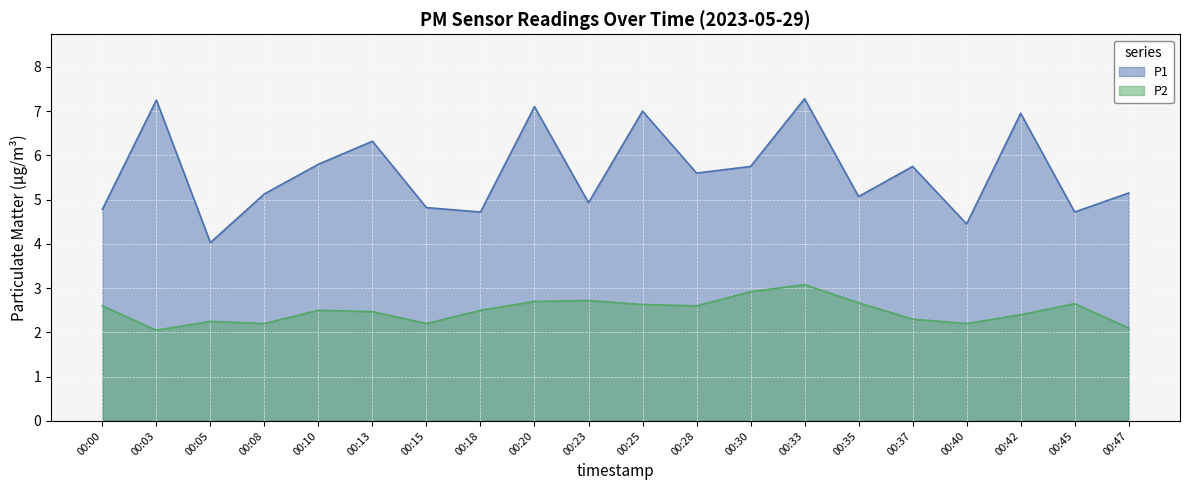

What is the sum of all P2 values?

49.7